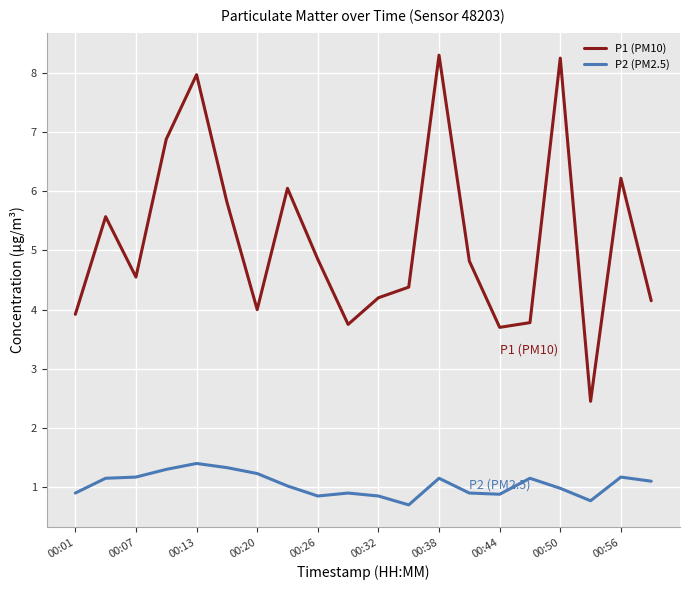

What is the difference between the maximum and minimum values in the P2 (PM2.5) series?

0.7